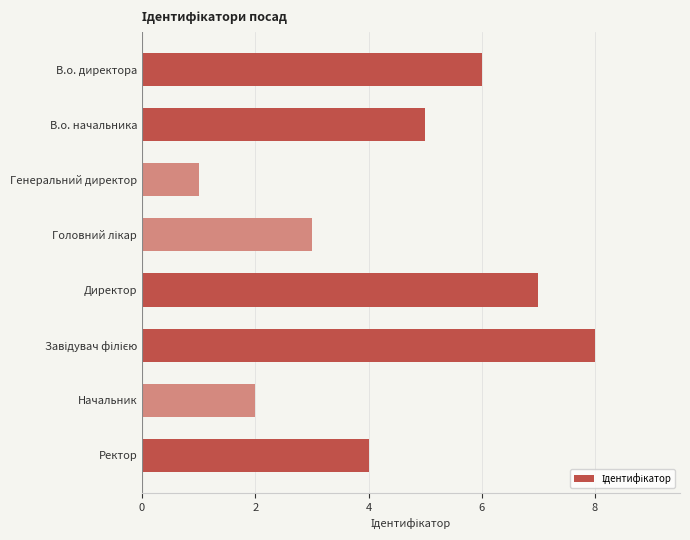

Between В.о. директора and Генеральний директор, which is larger?

В.о. директора